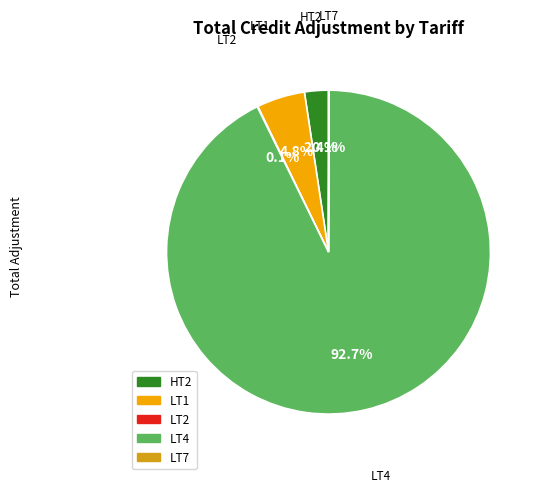

To the nearest percent, what is the difference between the largest and smallest slice percentages?

93%